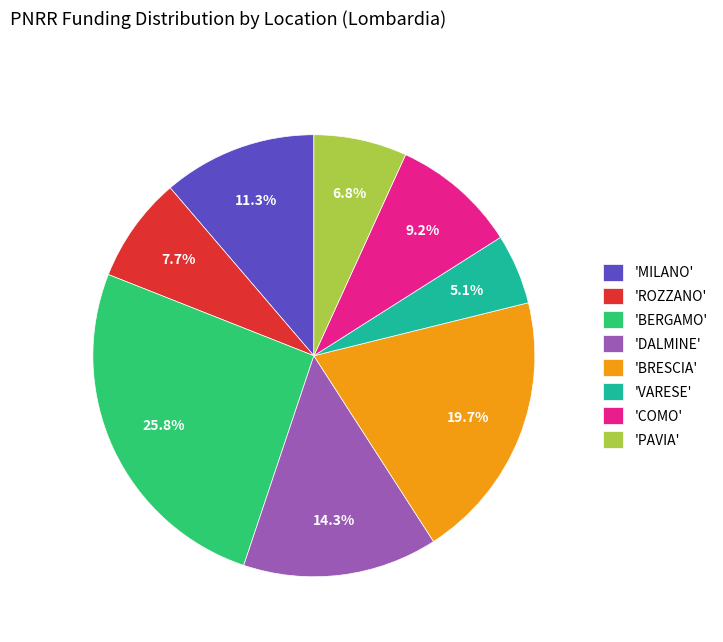

How much of the chart is everything except 'MILANO'?

88.7%